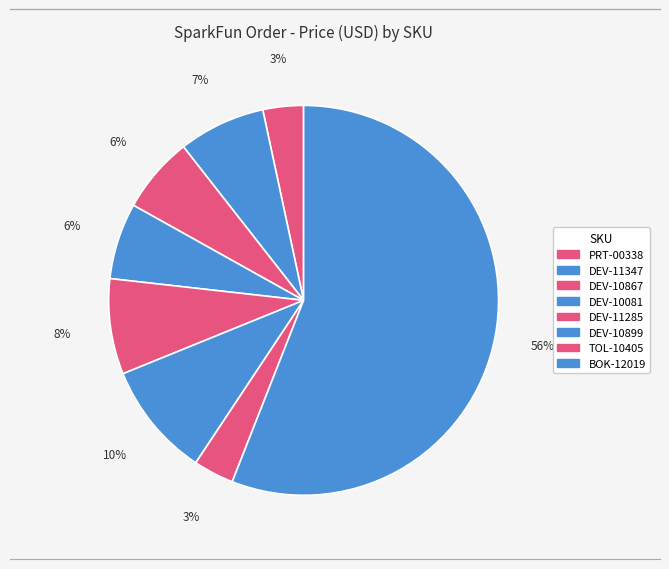

Rank the categories by value from highest to lowest.

BOK-12019, DEV-10899, DEV-11285, DEV-11347, DEV-10867, DEV-10081, PRT-00338, TOL-10405